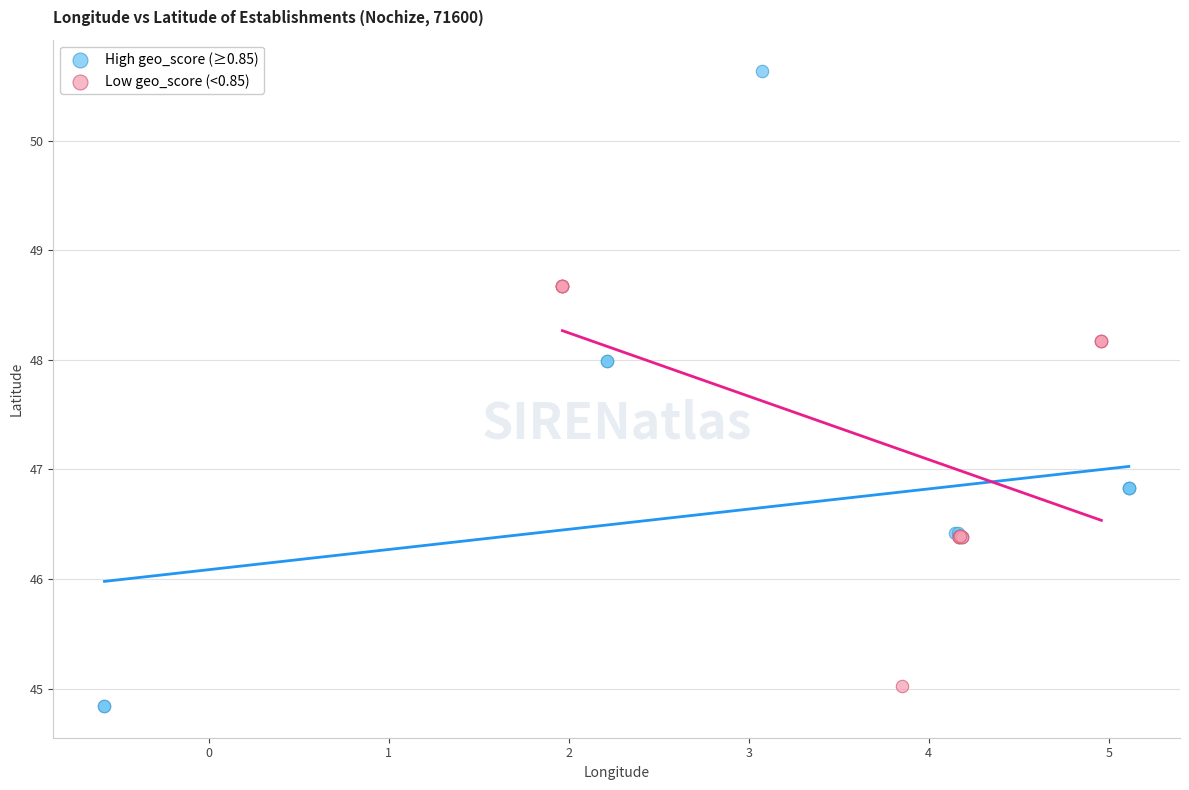

What are all the series names shown in the legend?

High geo_score (≥0.85), Low geo_score (<0.85)